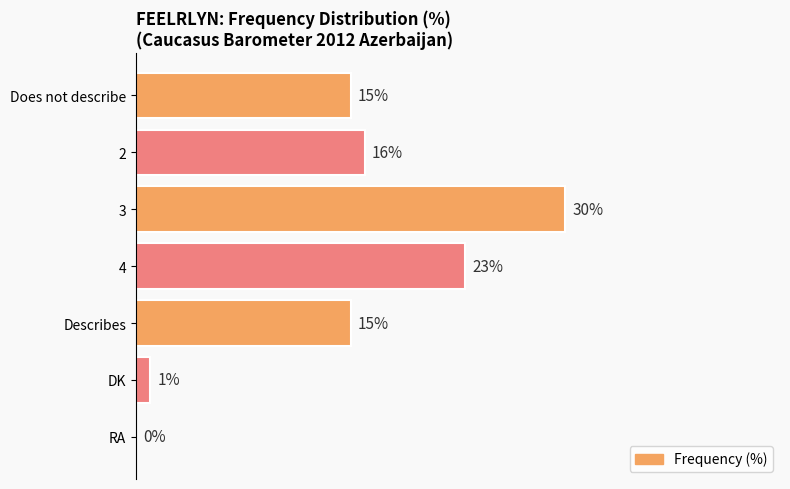

Between Describes and DK, which is larger?

Describes